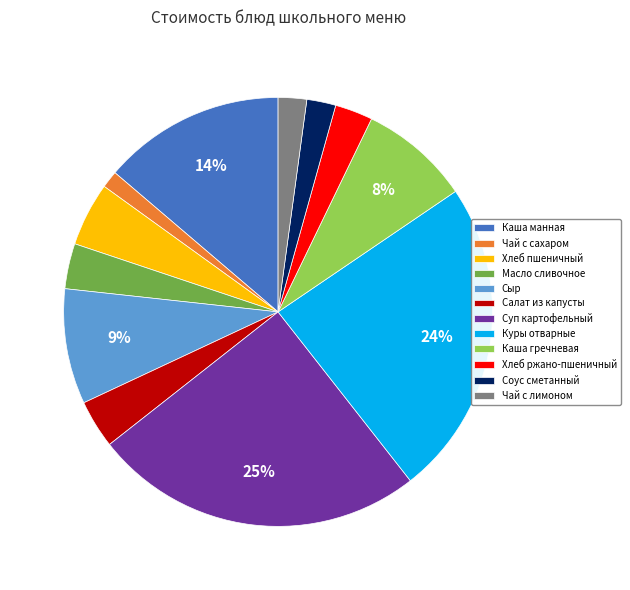

How many segments does this pie chart have?

12